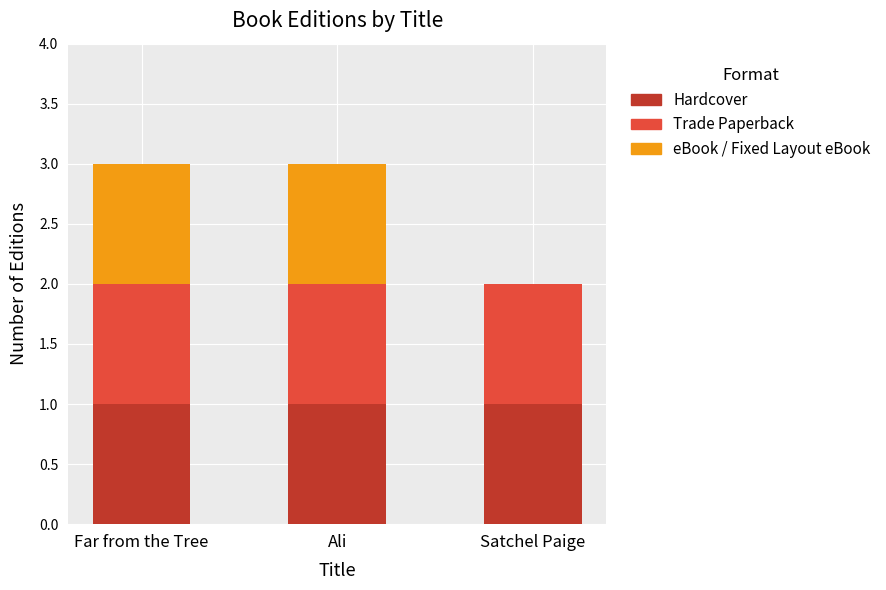

Is it true that Hardcover equals 0 at Ali?

False